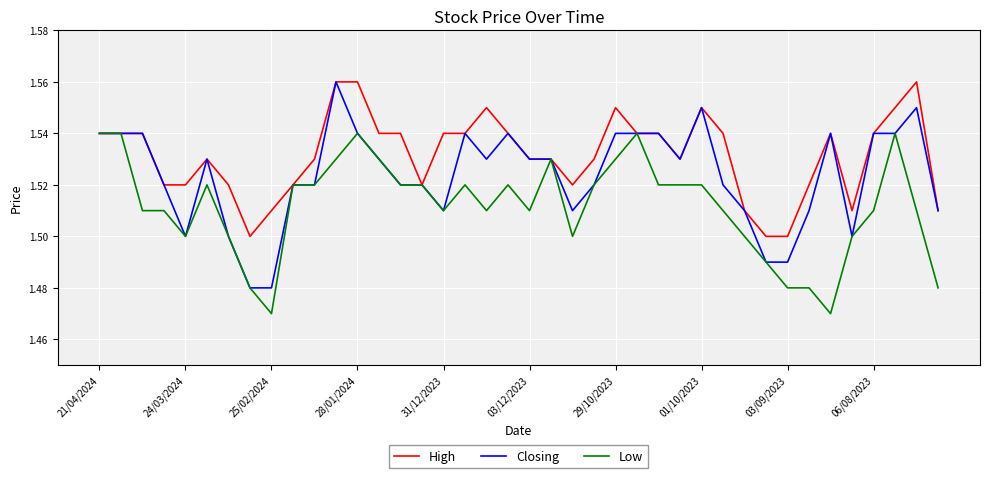

List the series in order of their overall mean, lowest first.

Low, Closing, High